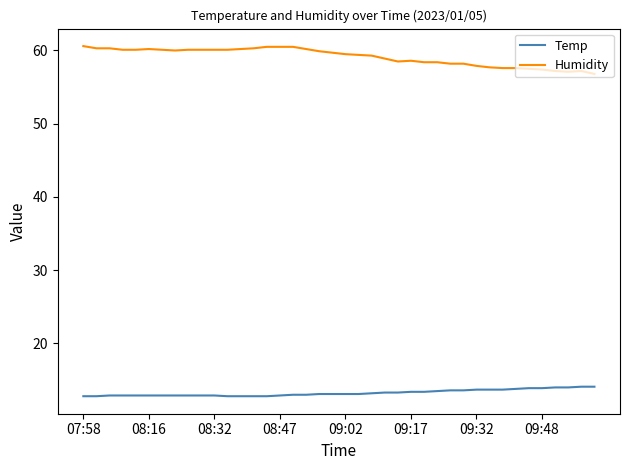

Which series has the largest total across all categories?

Humidity